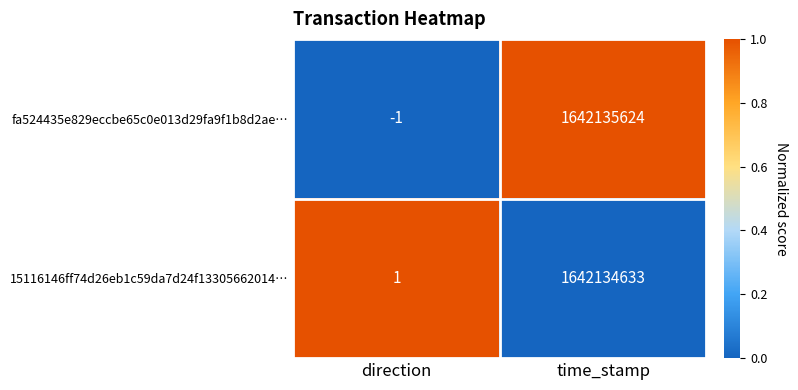

What is the sum of the 15116146ff74d26eb1c59da7d24f13305662014… values at direction and time_stamp?

1642134634